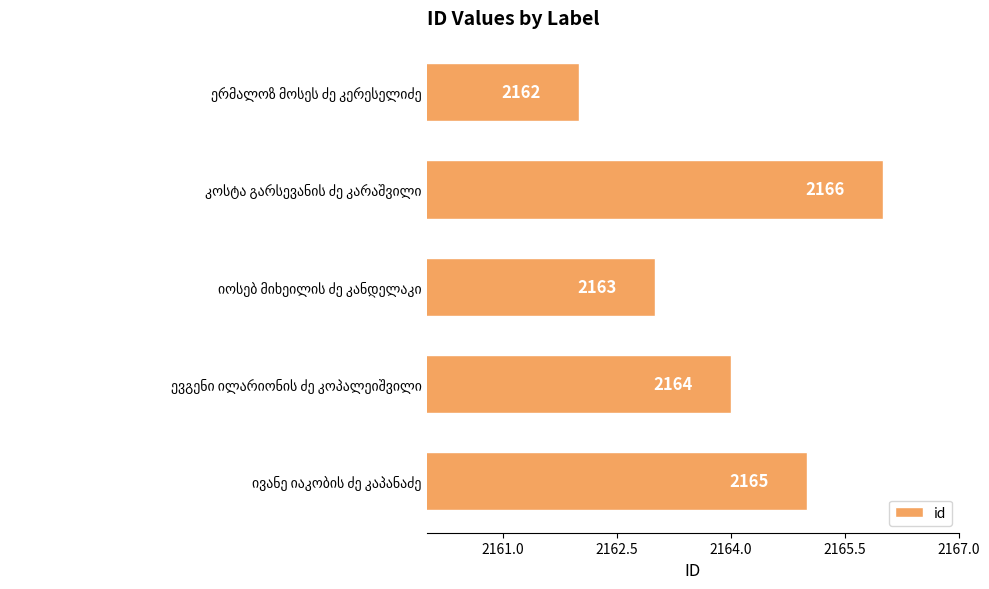

What is the smallest value displayed?

2162